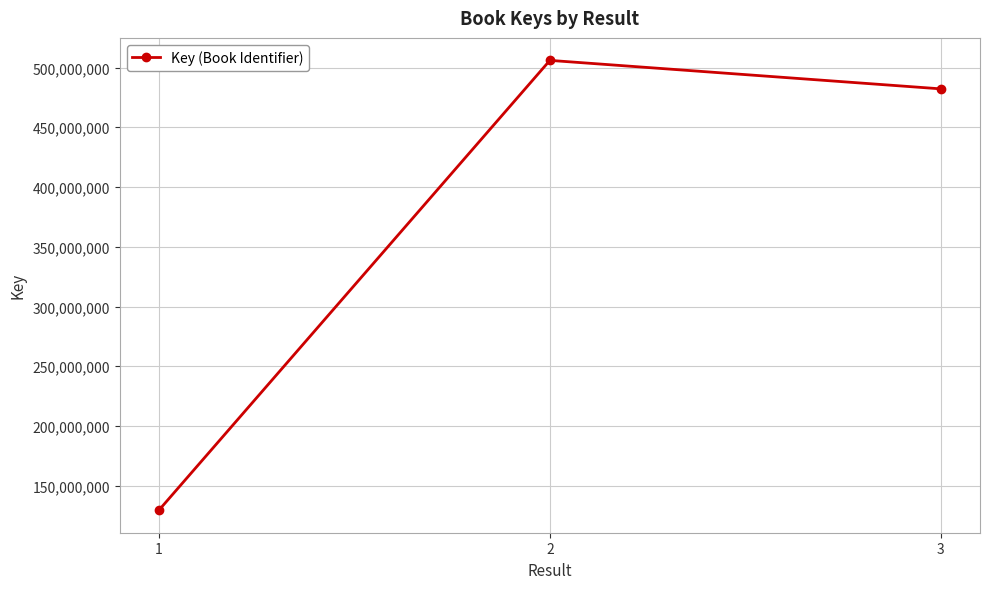

Count the number of data series in this chart.

1